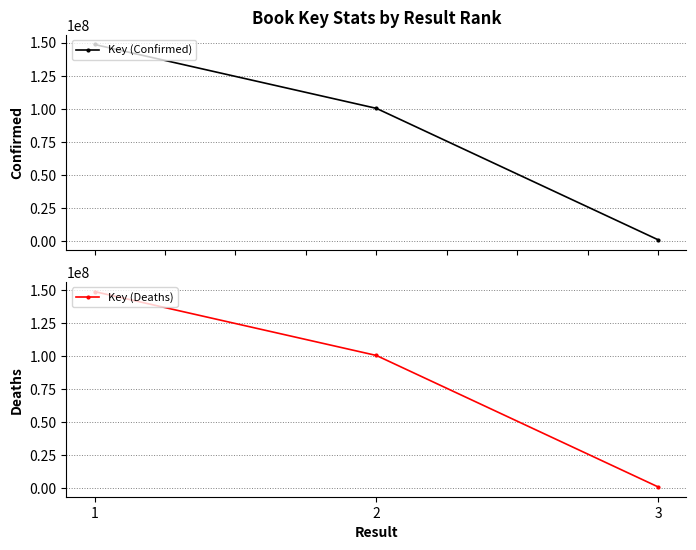

Reading right to left, list all the values displayed in this chart.

Key (Confirmed): 3=1061673	2=100343235	1=148569510
Key (Deaths): 3=1061673	2=100343235	1=148569510